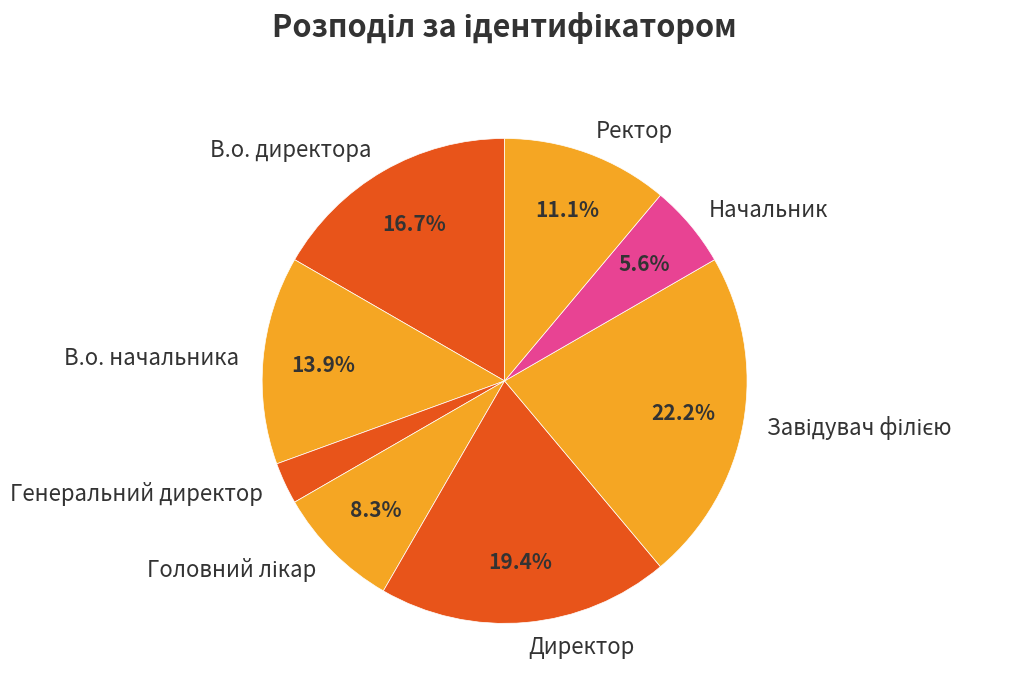

What is the smallest slice in the pie chart?

Генеральний директор